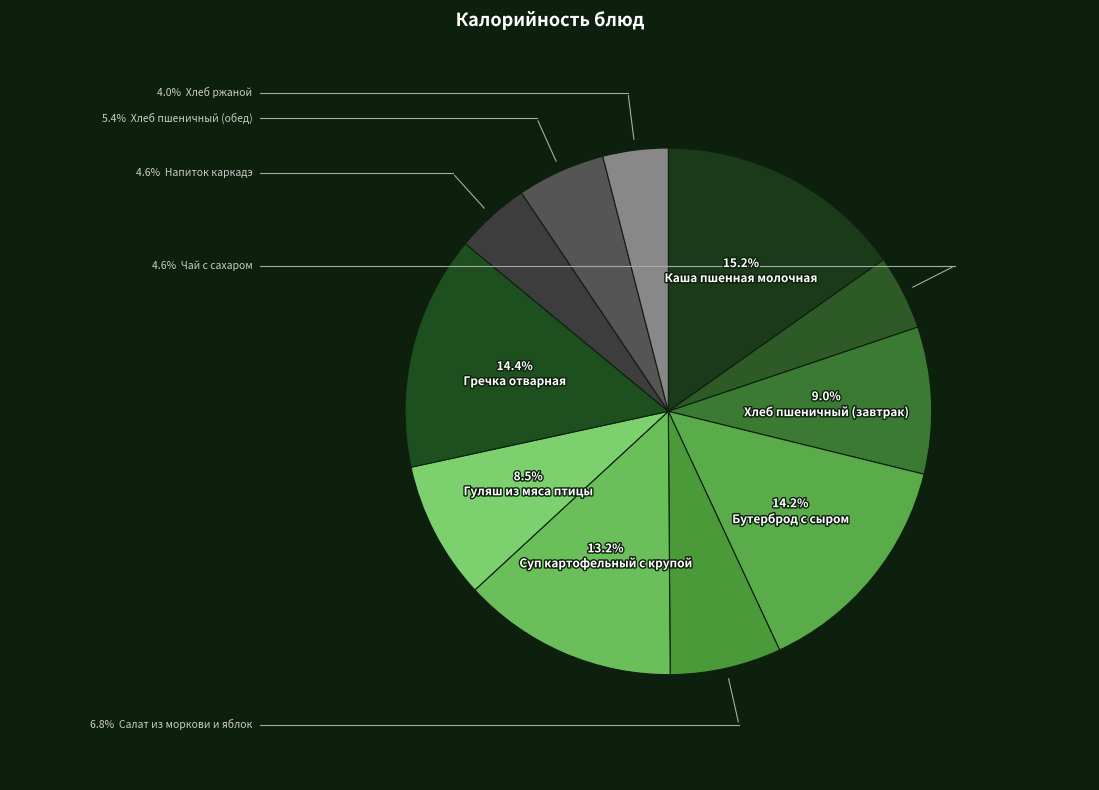

Which slice is the smallest?

Хлеб ржаной